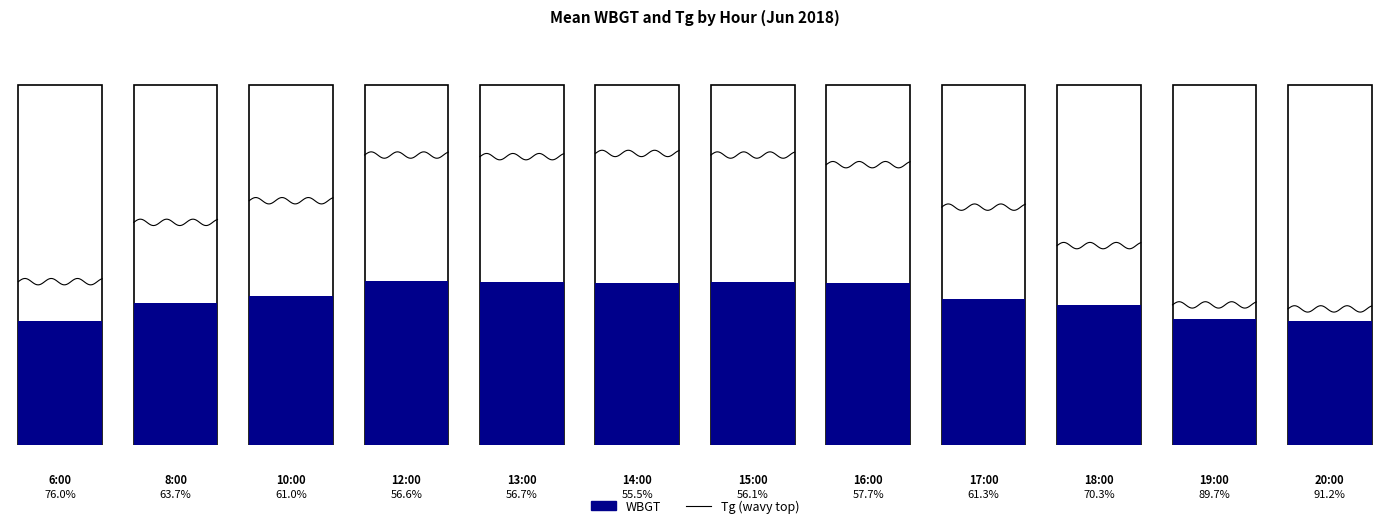

List the series in order of their peak value, lowest first.

WBGT, Tg